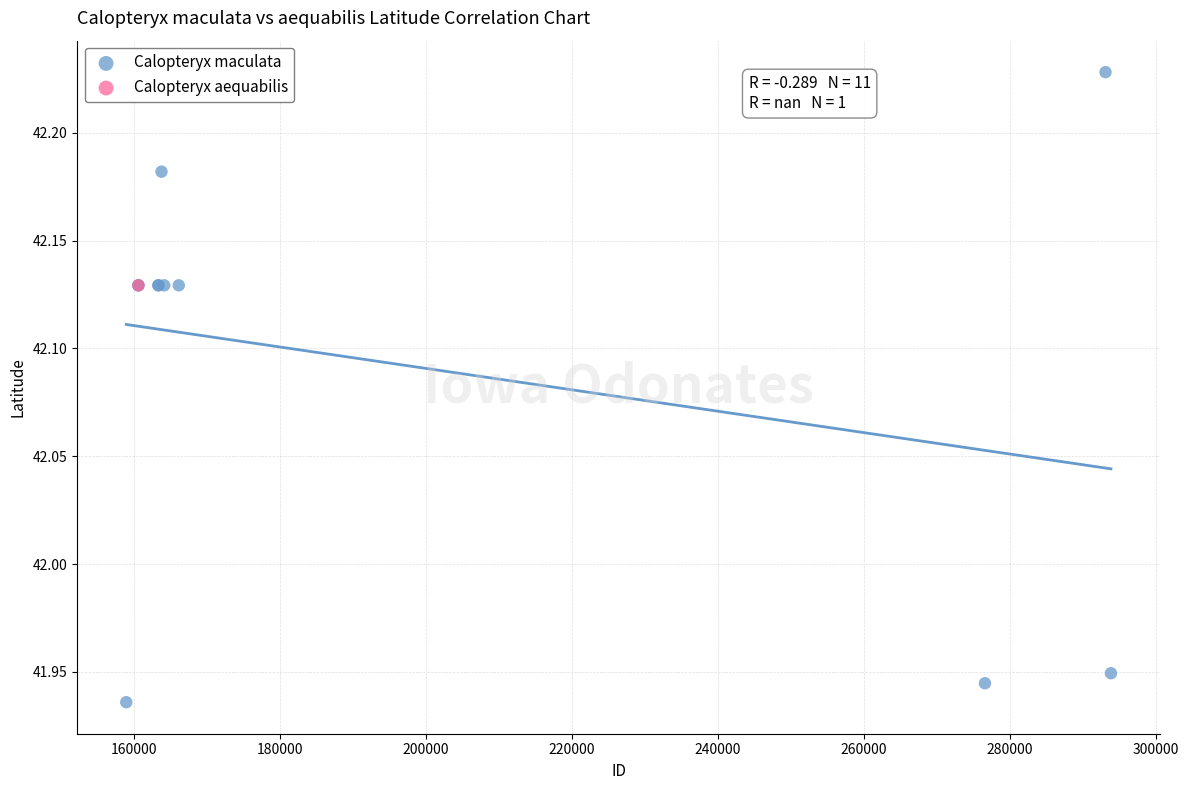

What are all the series names shown in the legend?

Calopteryx maculata, Calopteryx aequabilis